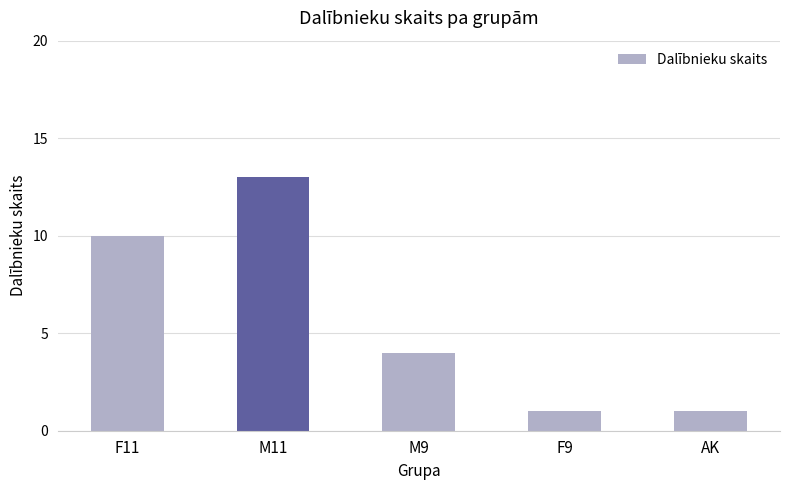

What is the label of the 3rd bar from the left?

M9